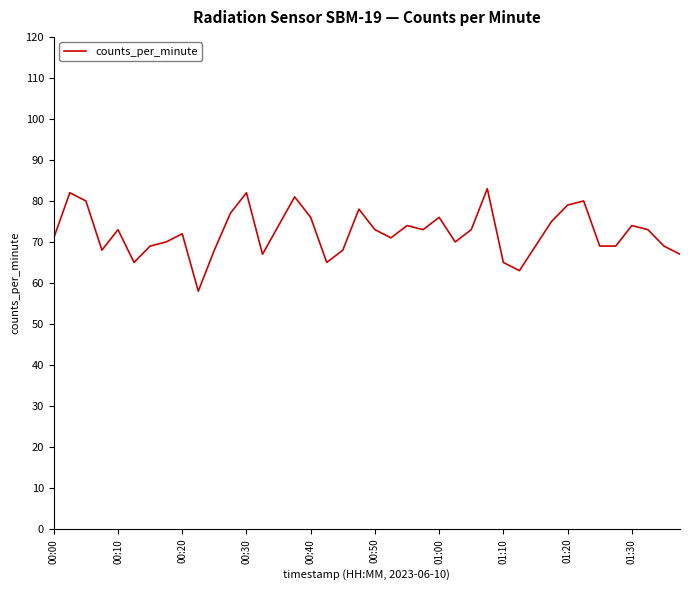

What is the difference between the maximum and minimum values?

25